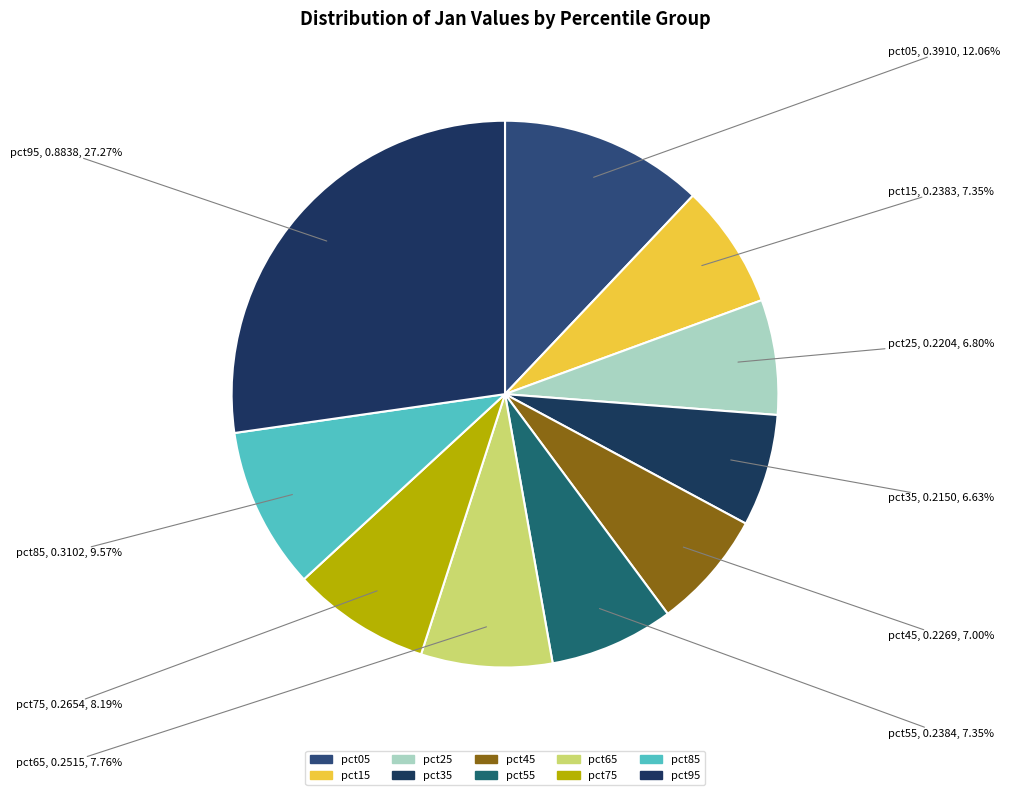

Count the number of slices in the pie.

10